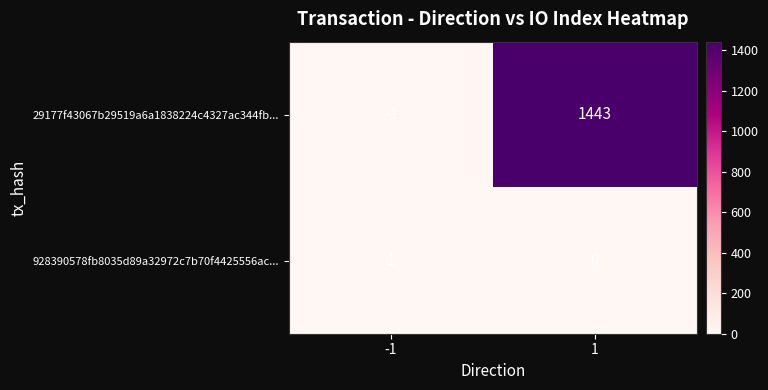

Which label corresponds to the smallest value in the chart?

-1